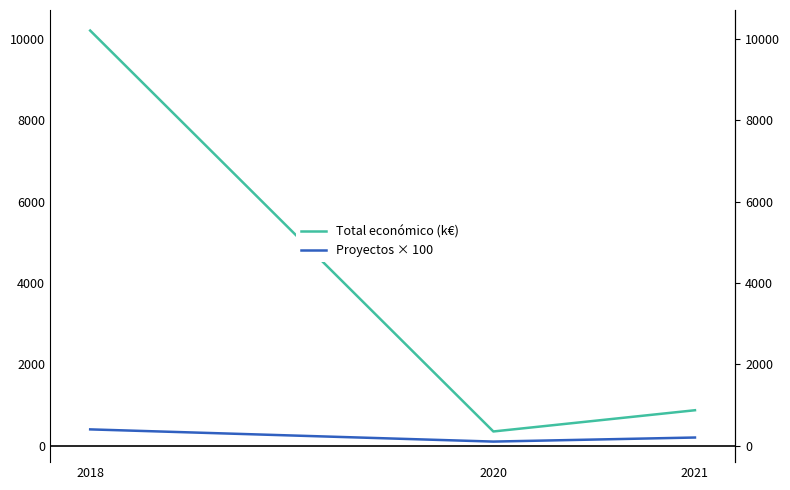

True or false: Total económico (k€) has a value of 117.9 at 2020.

False